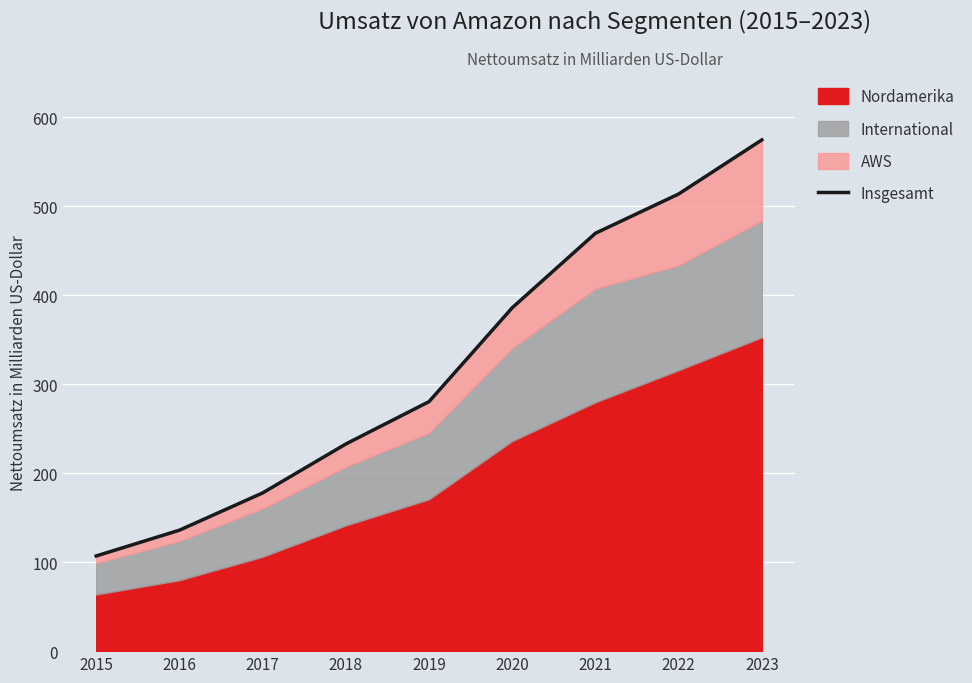

Rank the categories by value from lowest to highest.

2015, 2016, 2017, 2018, 2019, 2020, 2021, 2022, 2023